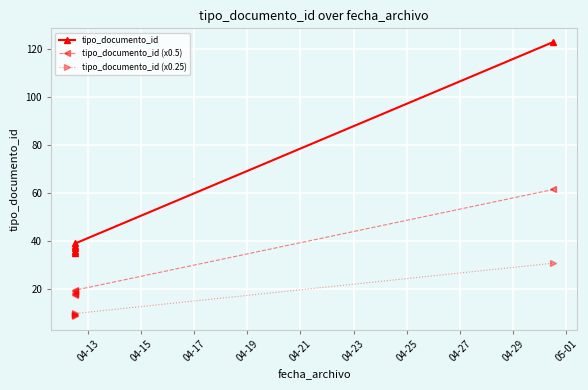

In tipo_documento_id (x0.25), how many points are higher than both neighbors (excluding endpoints)?

1